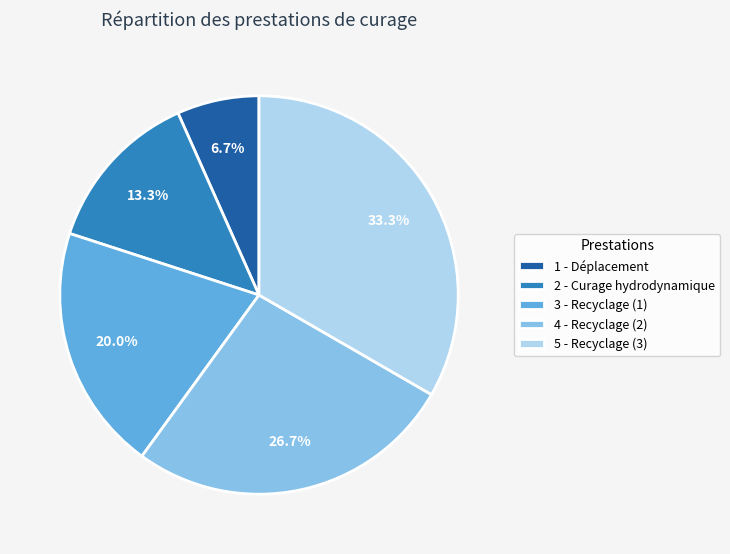

How many slices are in this pie chart?

5